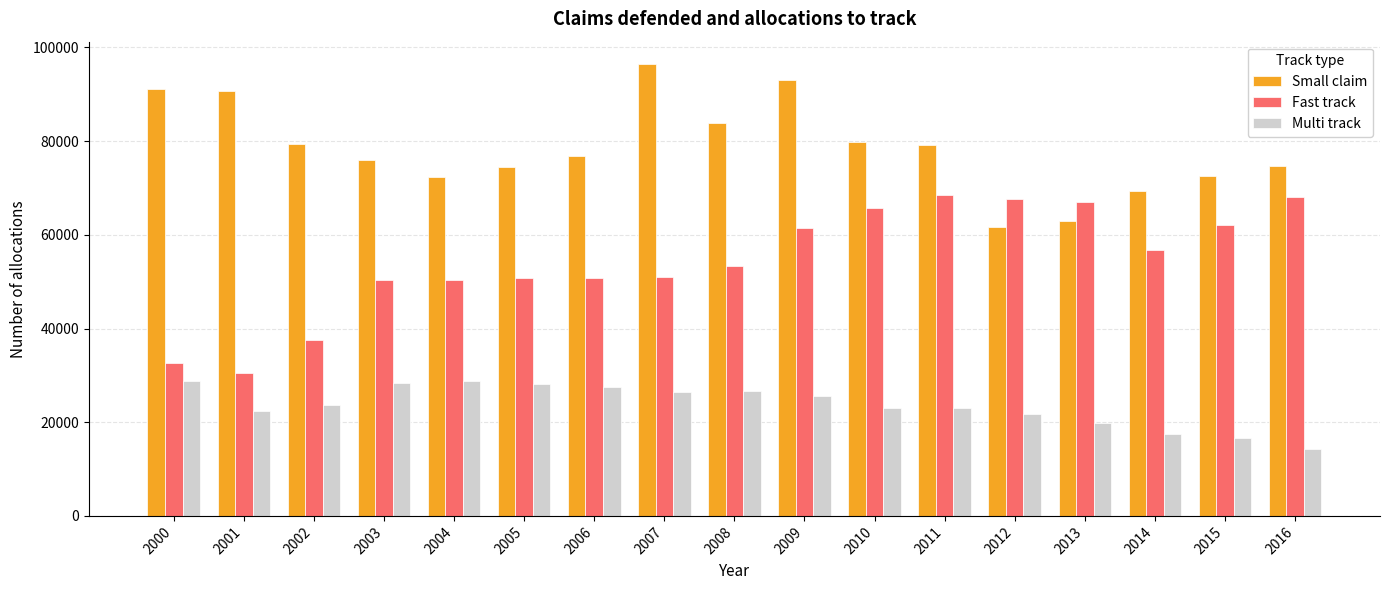

What is the greatest value displayed?

96417